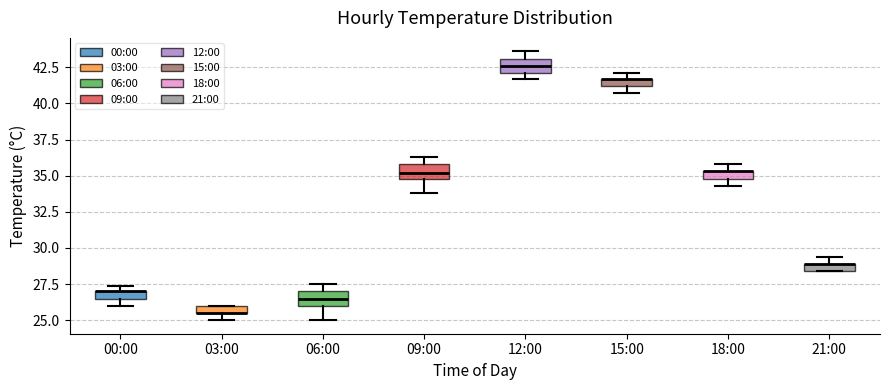

Where is the lower edge of the box for 00:00 on the y-axis? The values are not printed on the chart, so give them approximately, as read against the axis.

26.5